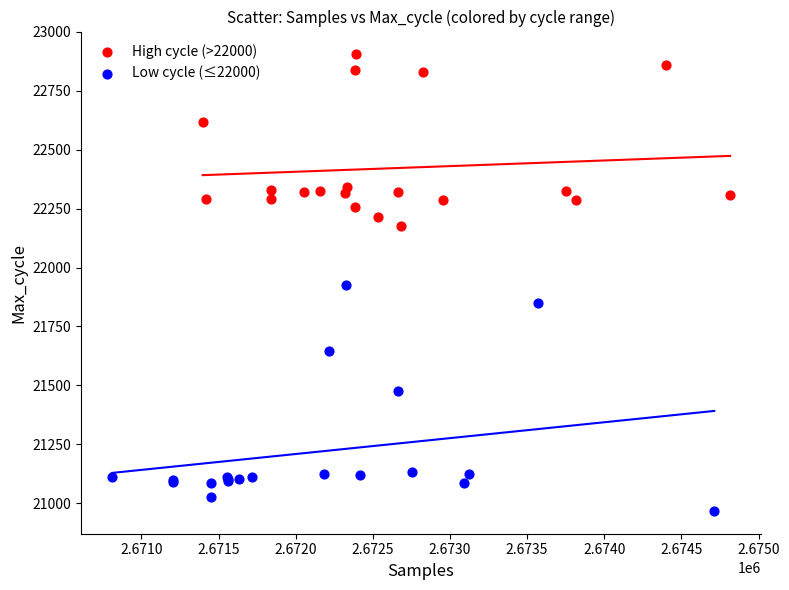

Which series contains the lowest Y value?

Low cycle (≤22000)